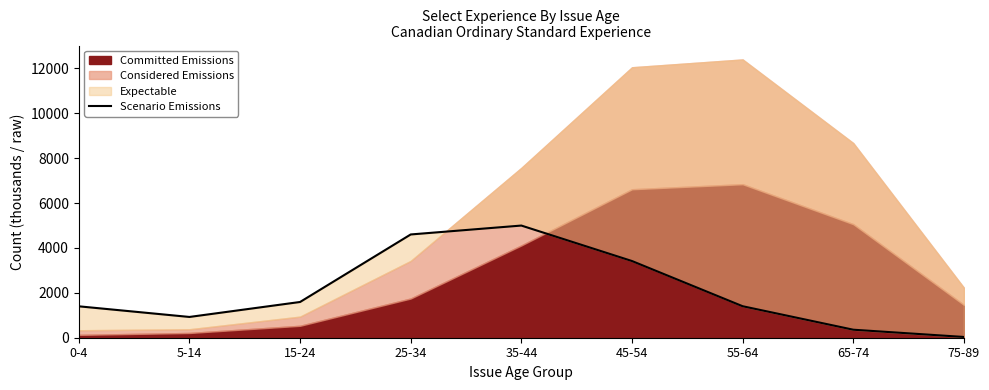

Reading right to left, what are all the values shown in this chart?

33.8	356.6	1403.2	3417.1	4998.1	4601.6	1592.5	925.6	1399.7